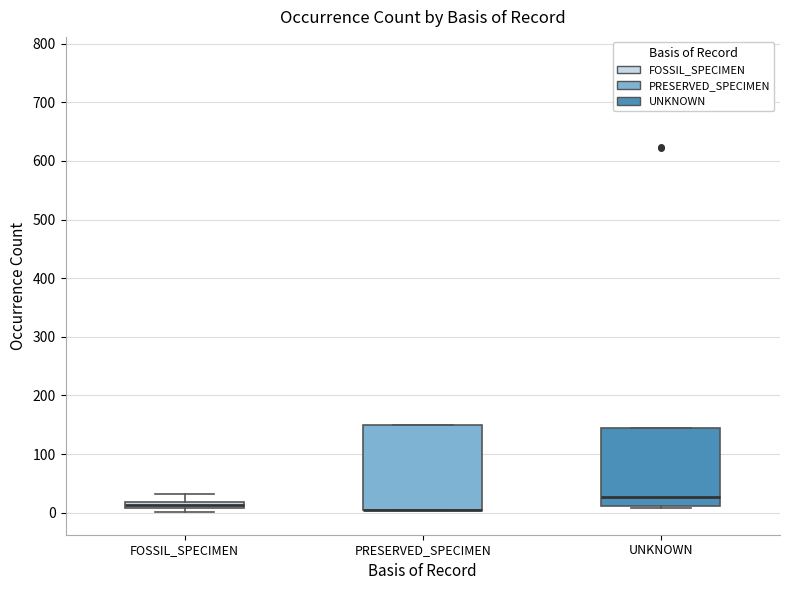

Comparing the boxes themselves (not the whiskers), which one is the tallest?

PRESERVED_SPECIMEN